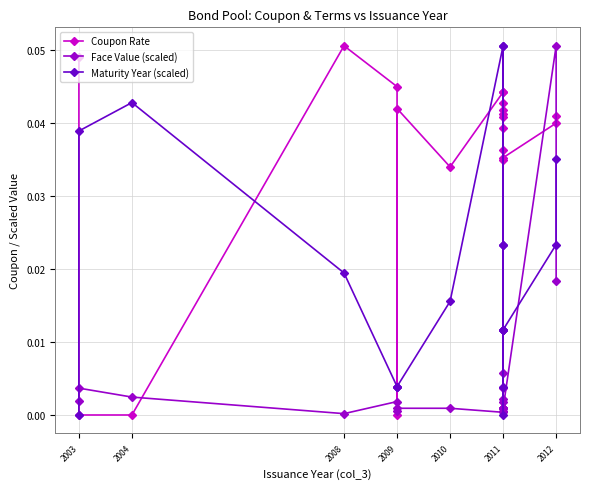

List the series in order of their peak value, lowest first.

Coupon Rate, Face Value (scaled), Maturity Year (scaled)